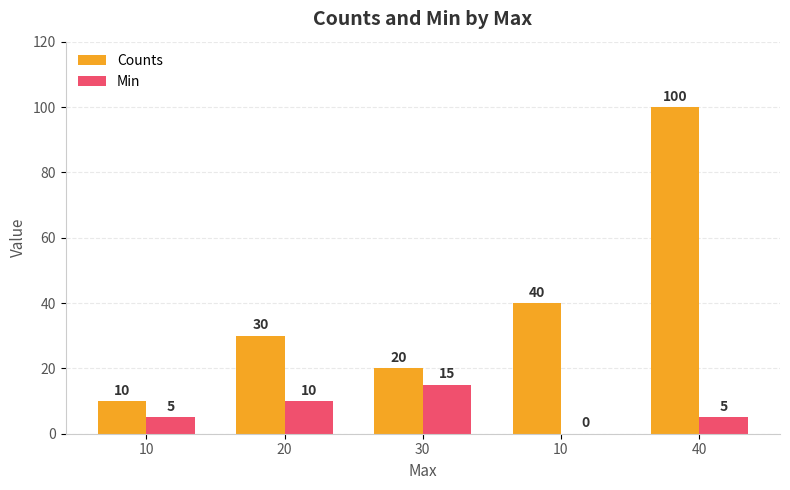

What is the difference between the maximum and minimum values in the Counts series?

90